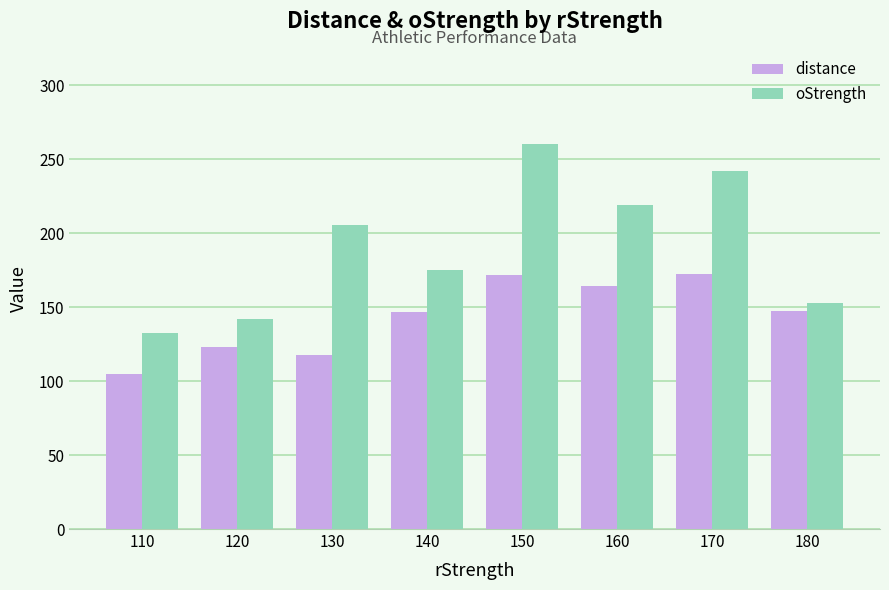

Does the chart contain stacked bars?

No